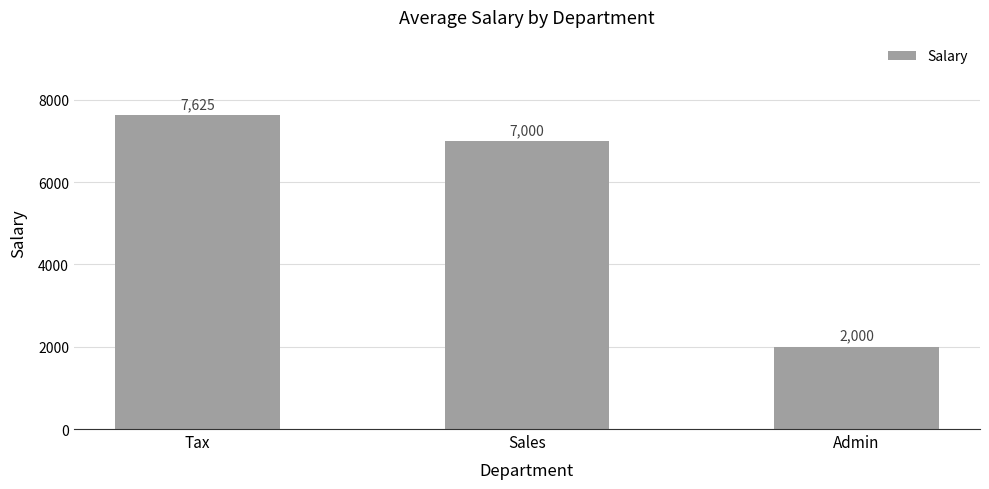

Where is the data nearest to the value 4812?

Sales